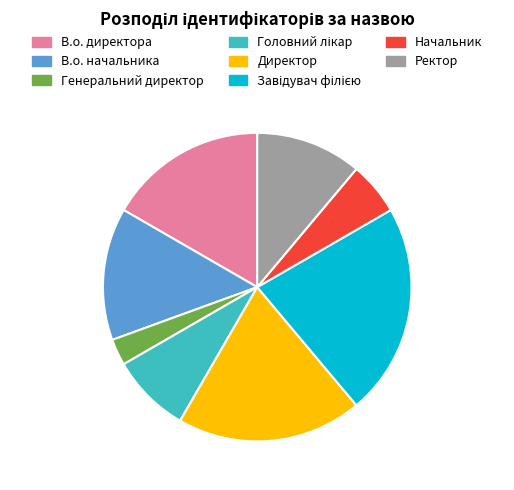

Which slice is the smallest?

Генеральний директор